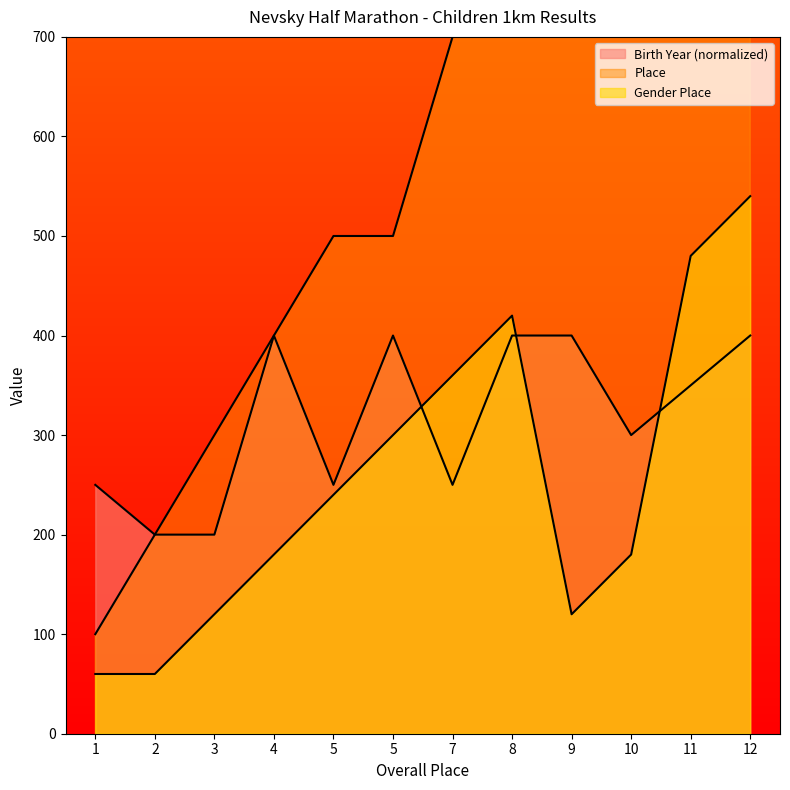

What is the sum of all Birth Year values?

3800